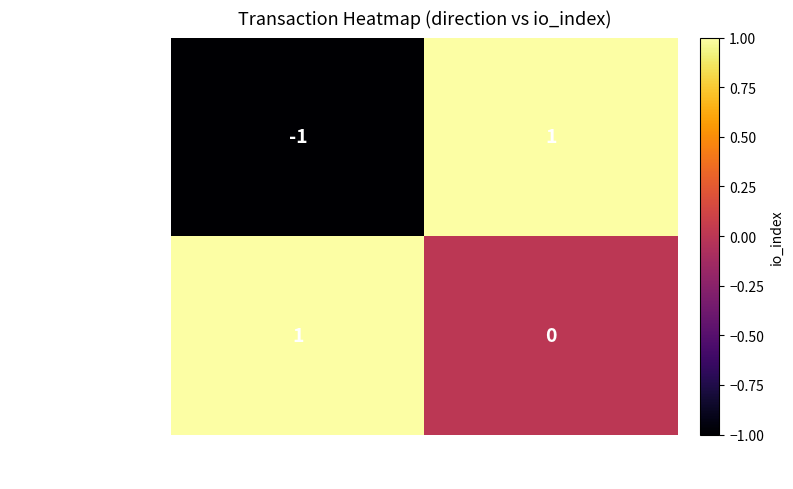

True or false: ef6c7e63fe50a868e8… has a value of 0 at -1.

False